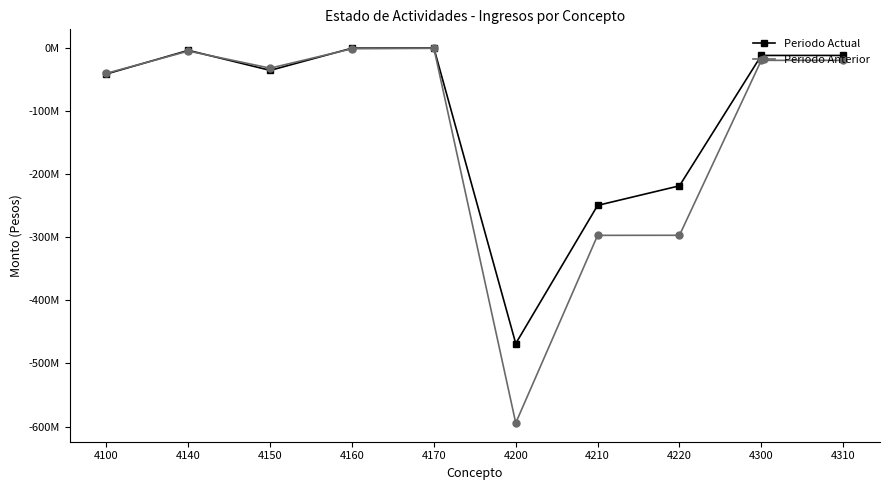

What are all the series names shown in the legend?

Periodo Actual, Periodo Anterior